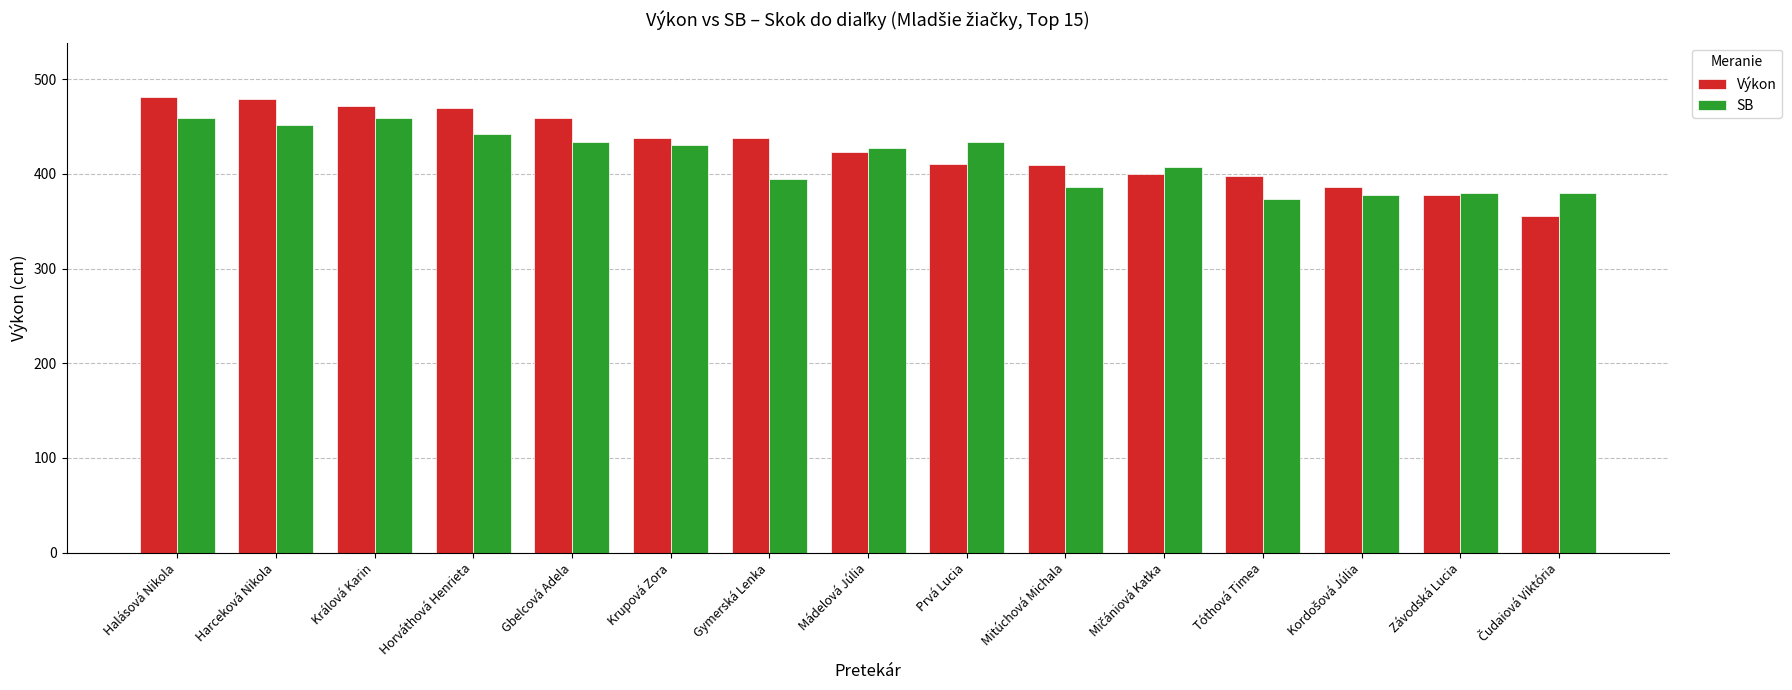

At how many categories does at least one series exceed 366?

15